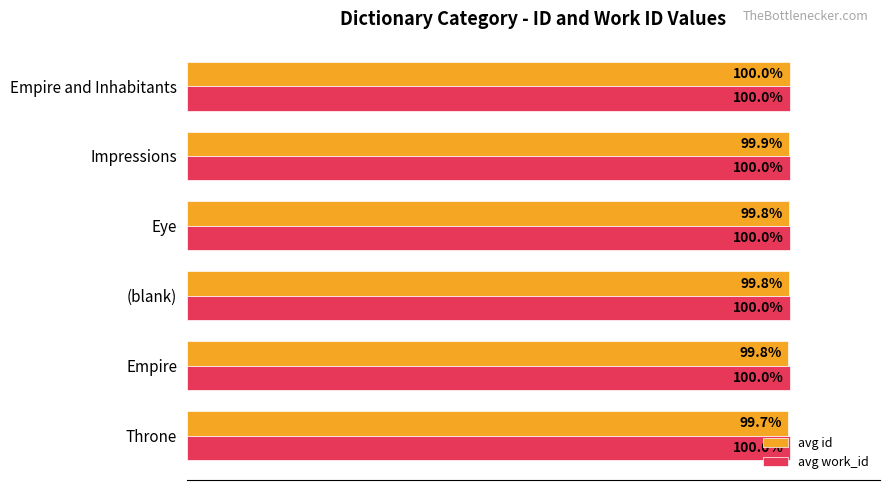

Which series has the largest range (max minus min)?

avg id